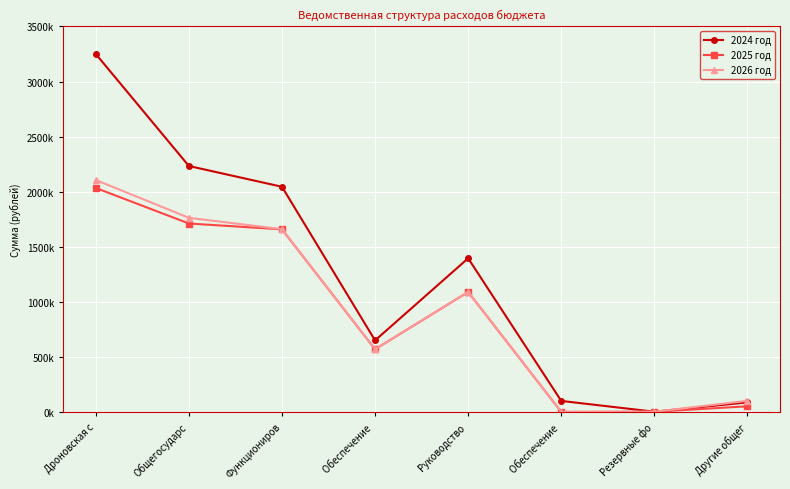

What is the label of the 1st point from the right?

Другие общег